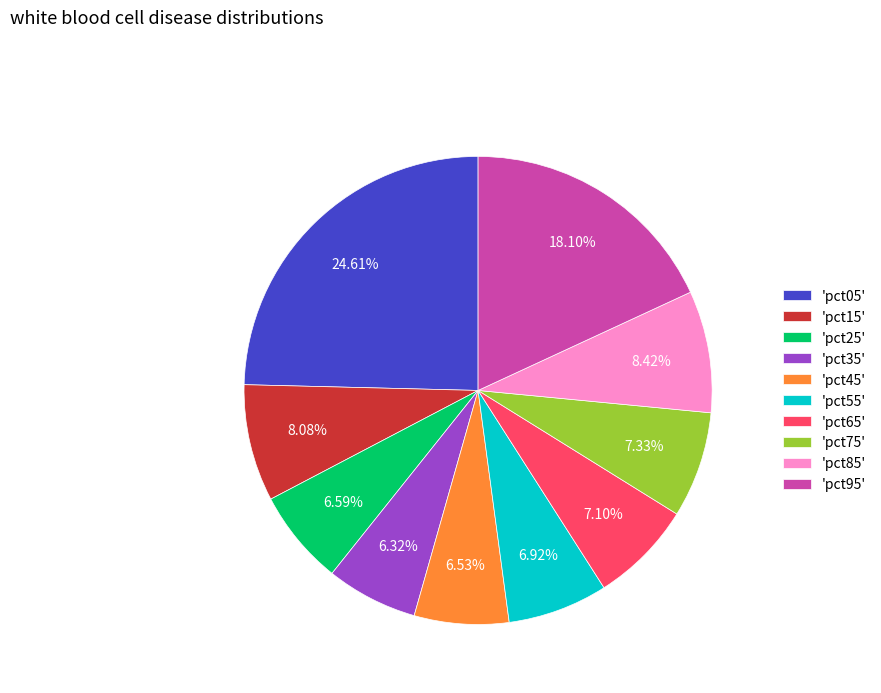

Does any single category account for the majority?

No